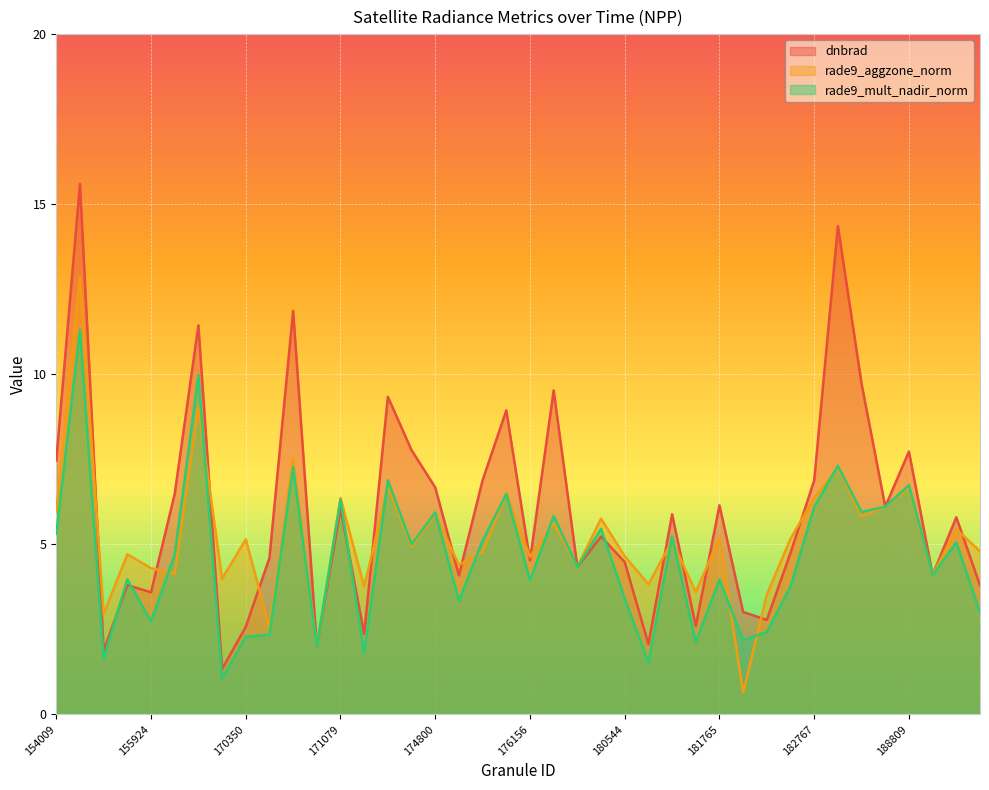

How many interior local valleys does the rade9_aggzone_norm series have?

15